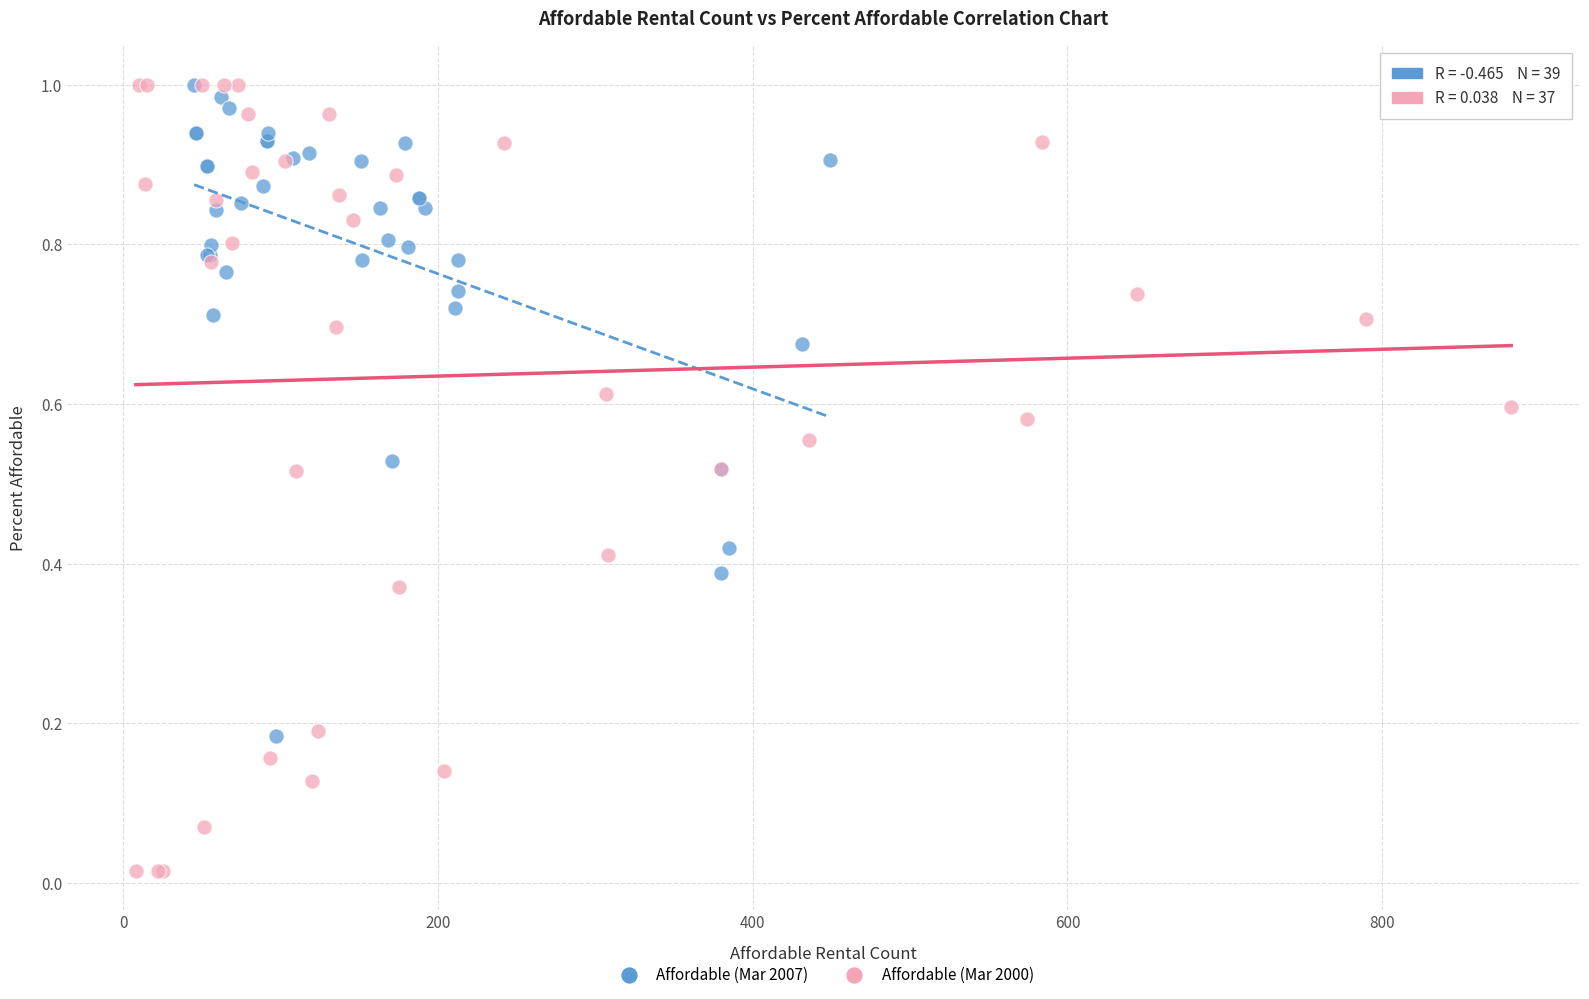

Which series reaches the minimum Y coordinate?

Affordable (Mar 2000)